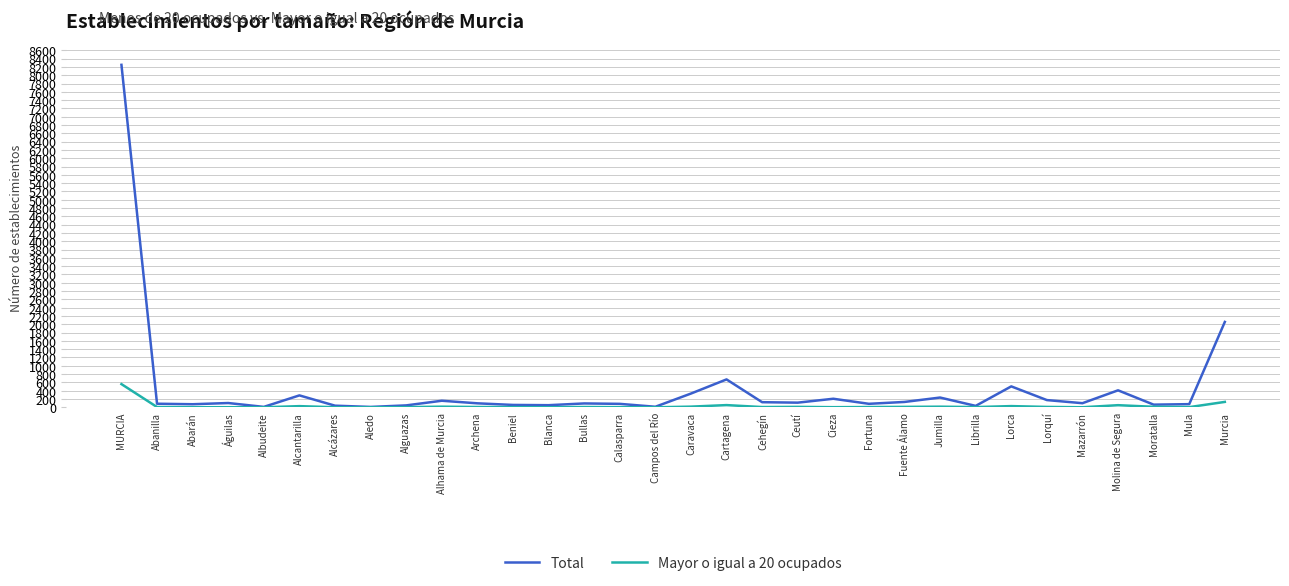

At which category is the sum across all series the highest?

MURCIA